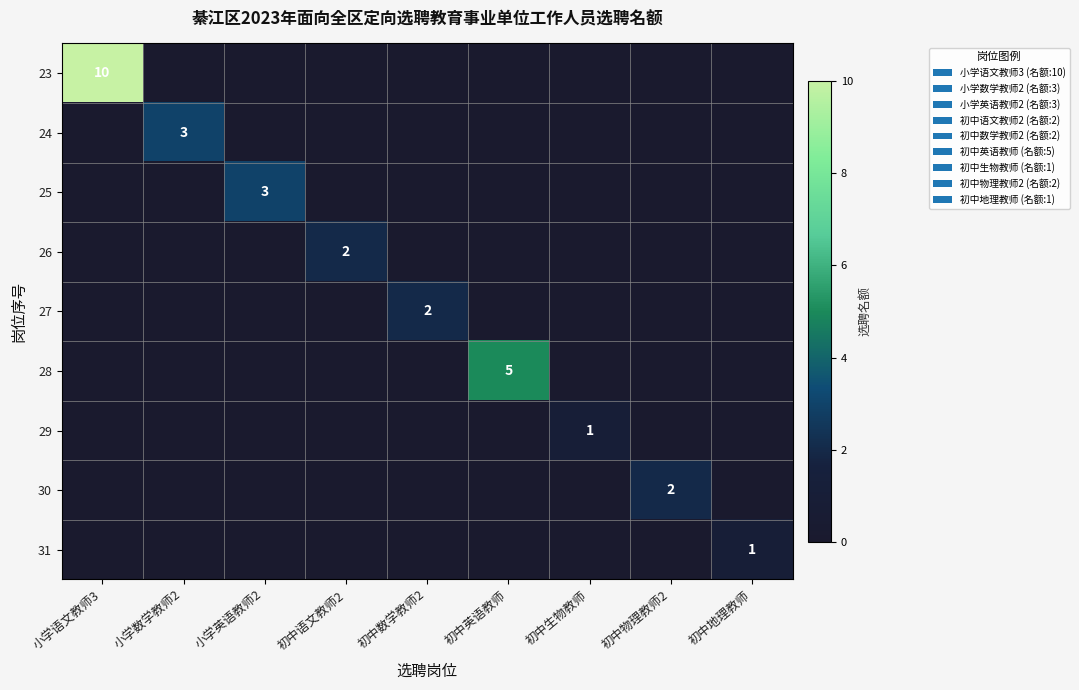

At which label is 31 closest to 0?

小学语文教师3